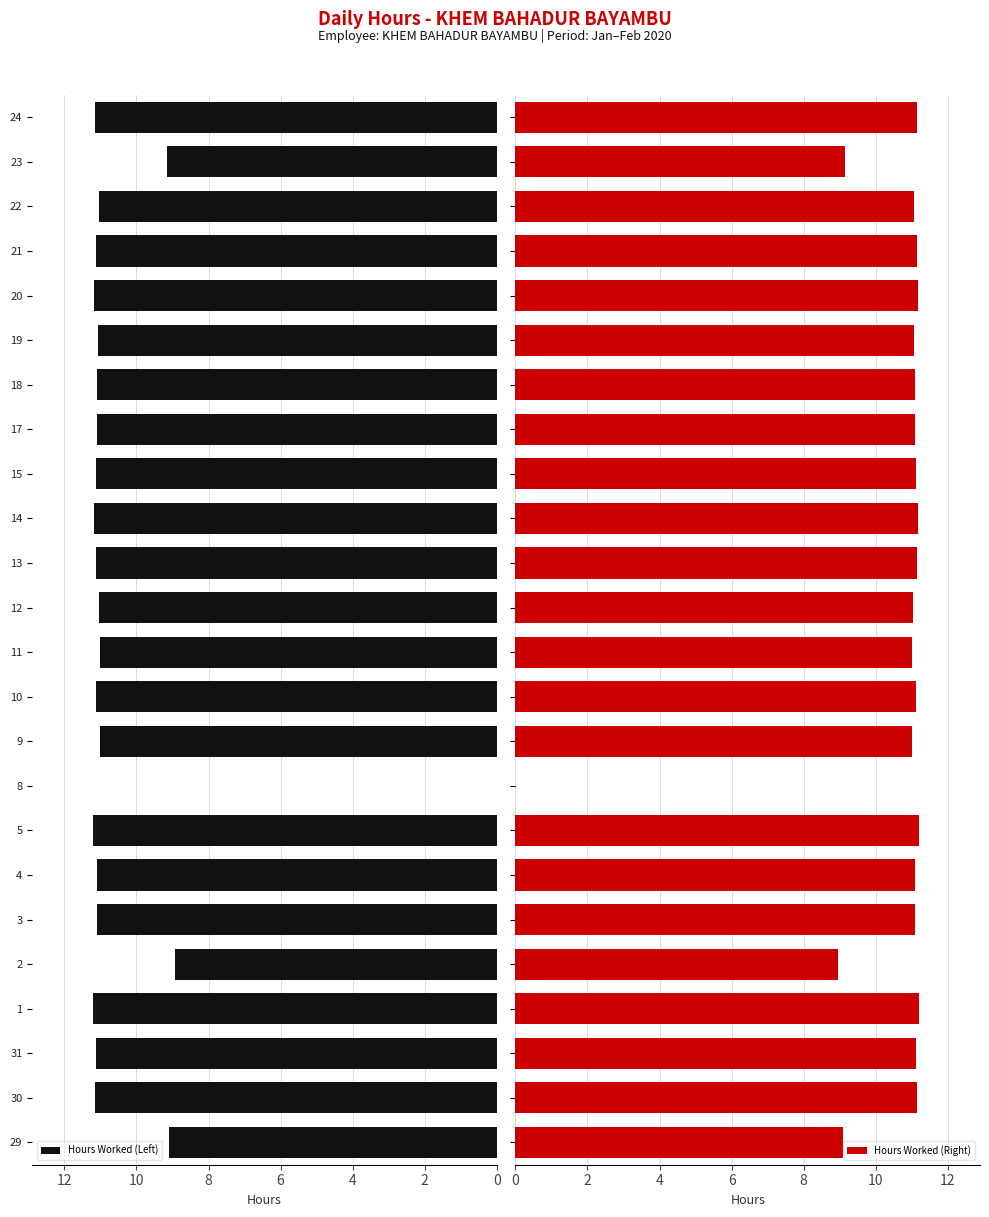

What is the sum of all Hours Worked (Right) values?

249.4